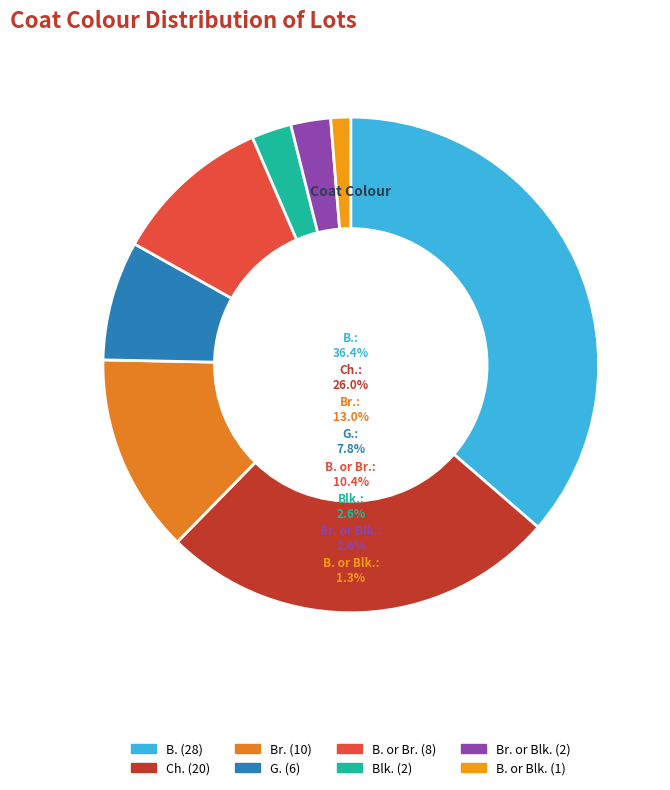

Is there a majority slice in this chart?

No